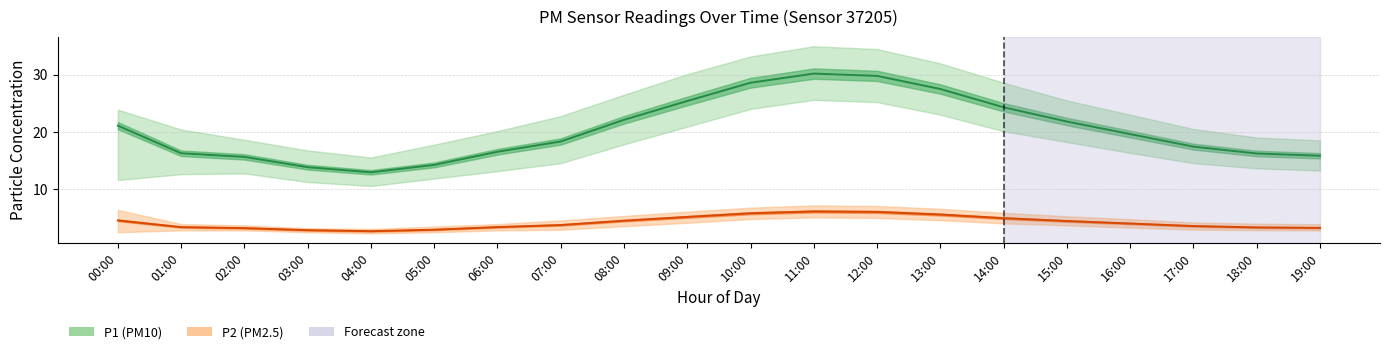

Which series has the largest total across all categories?

P1_upper